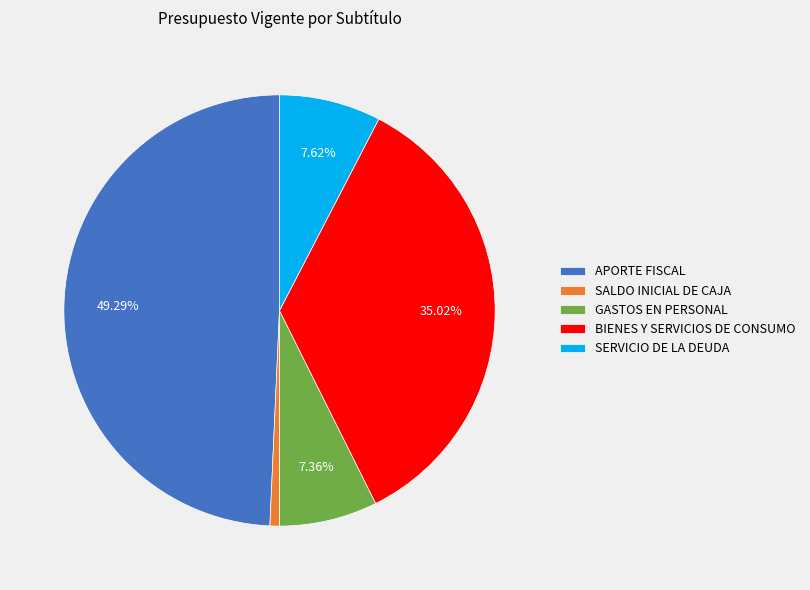

What is the smallest slice in the pie chart?

SALDO INICIAL DE CAJA